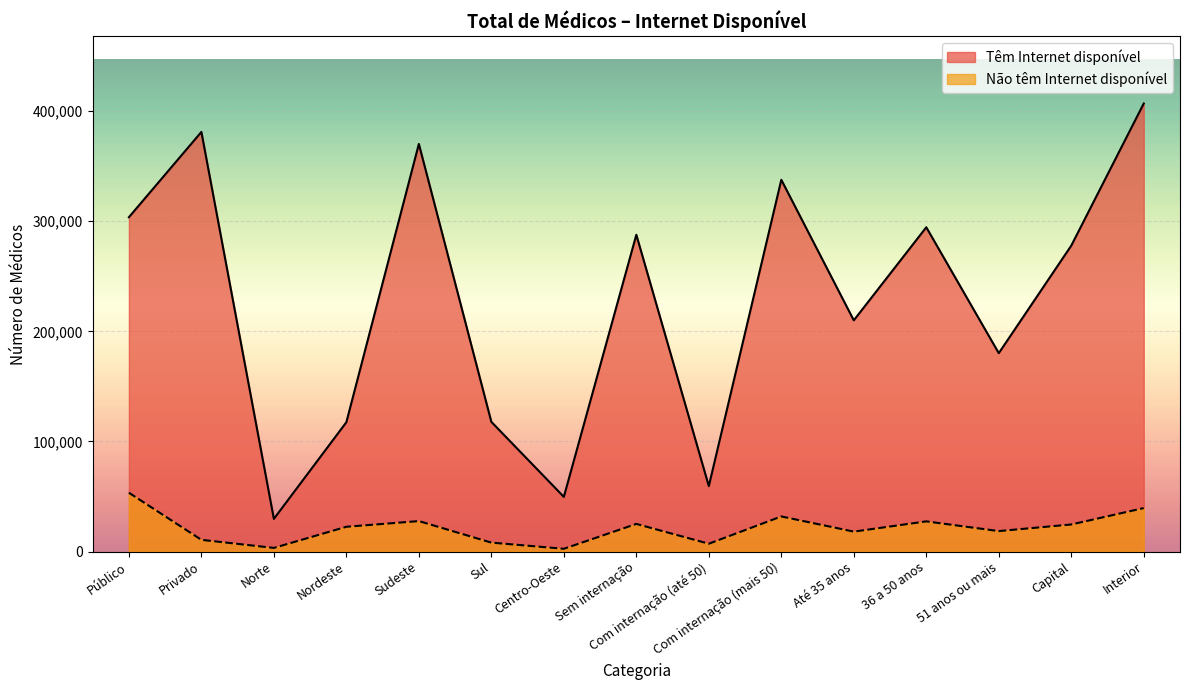

Is the value of Têm Internet disponível at Interior greater than the value of Não têm Internet disponível at Norte?

Yes